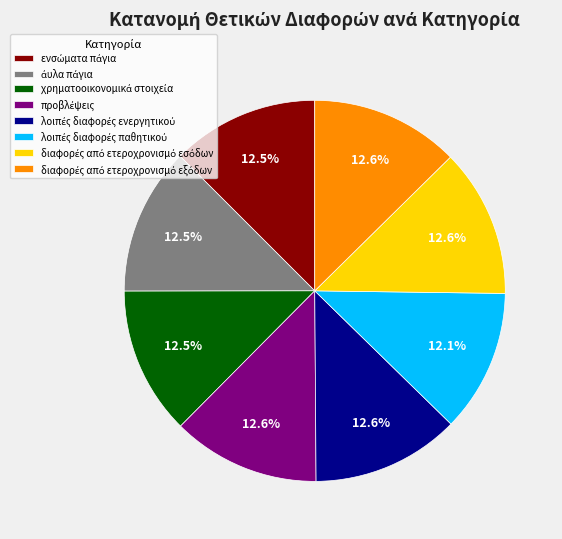

Is there a majority slice in this chart?

No